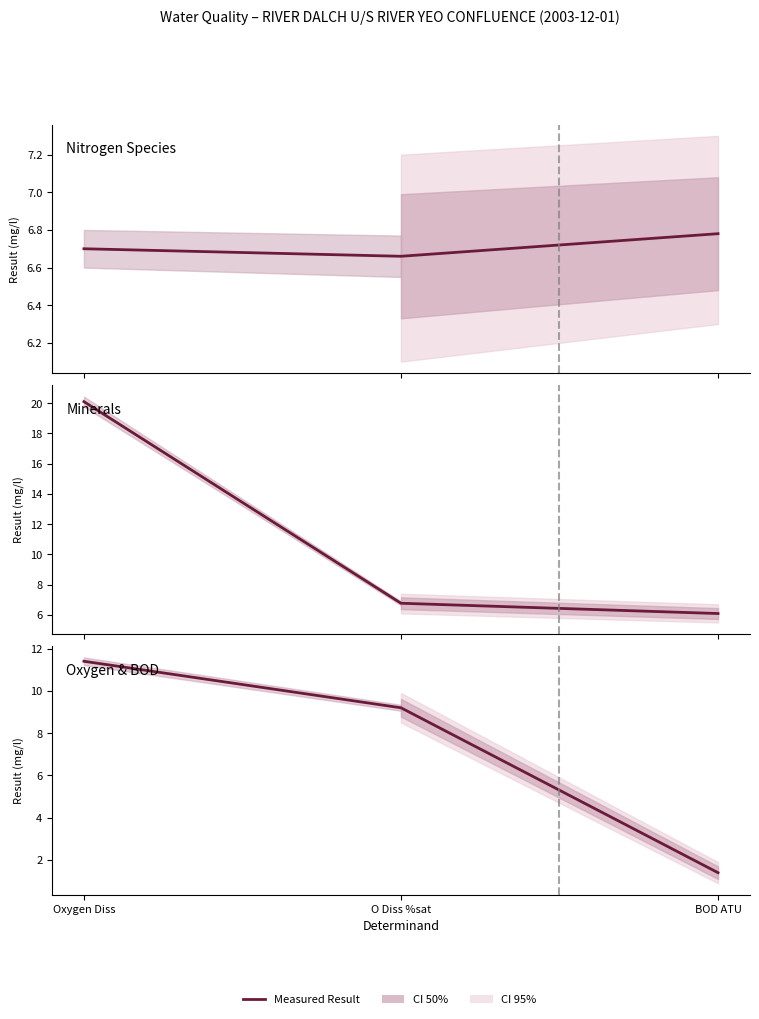

At which category is the sum across all series the highest?

Oxygen Diss